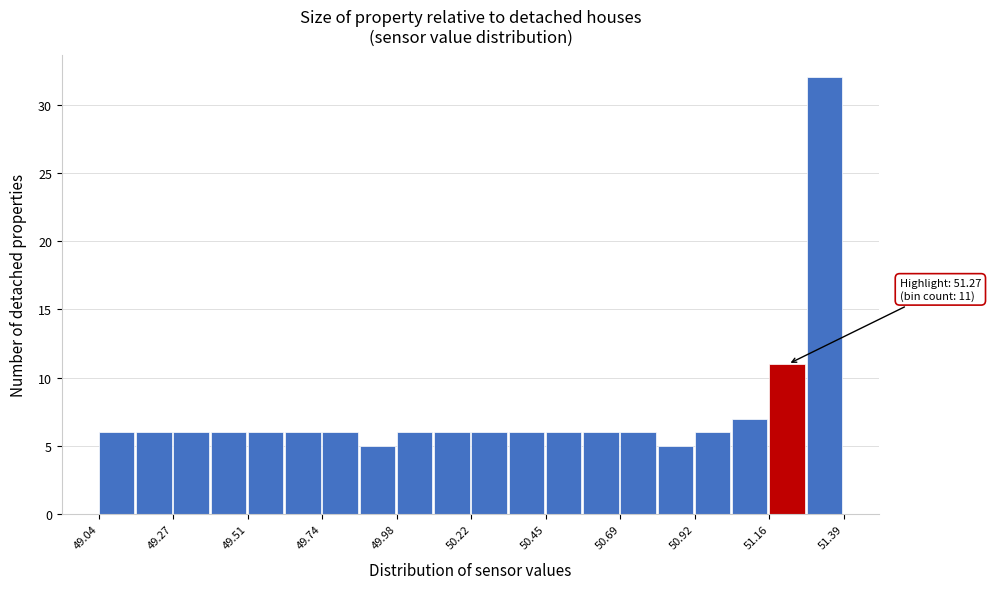

Around what value on the x-axis is the tallest bar? Give the approximate position of its centre, as read against the axis.

51.35